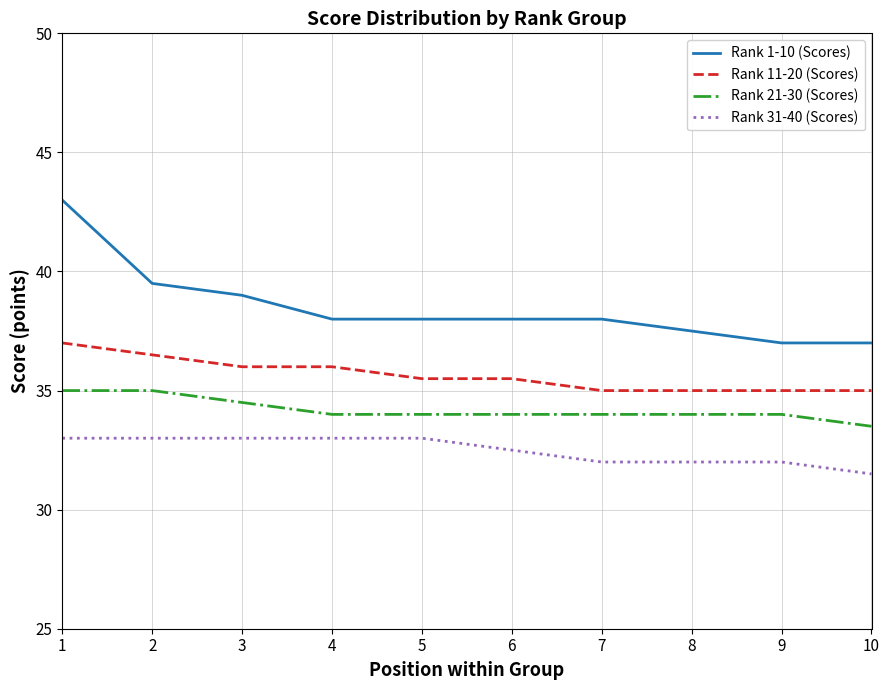

Which label corresponds to the smallest value in the chart?

10